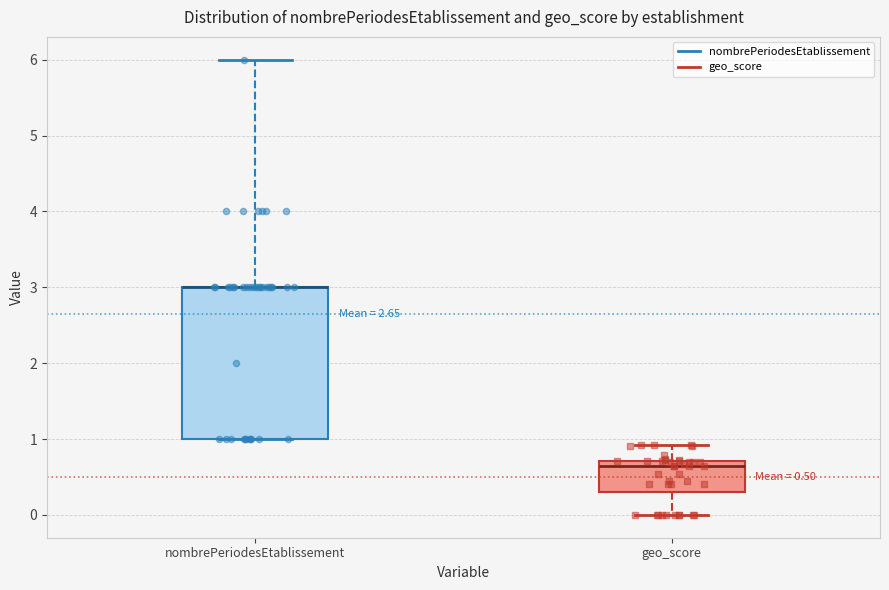

Which box is the tallest, from its lower edge to its upper edge?

nombrePeriodesEtablissement